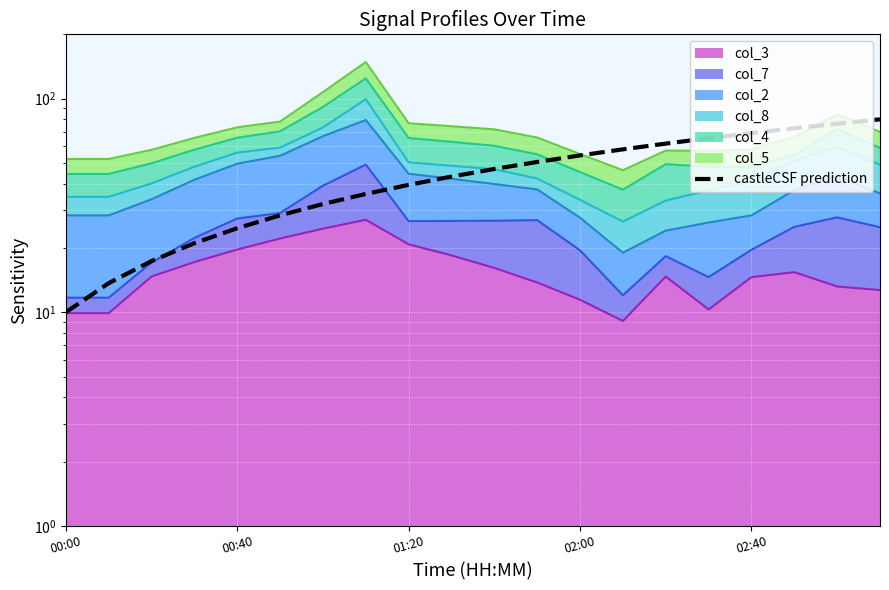

Between 17 and 02:00, which is larger?

17